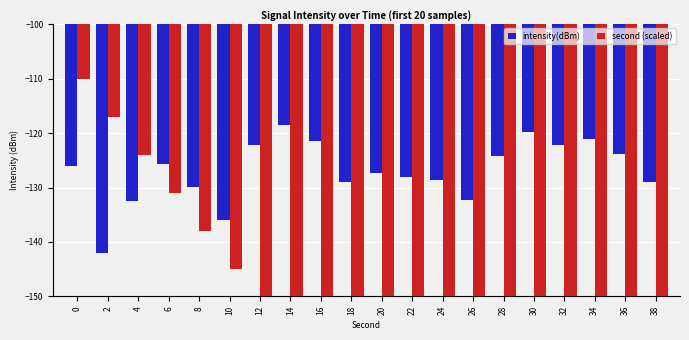

What is the minimum value shown in the chart?

-243.0